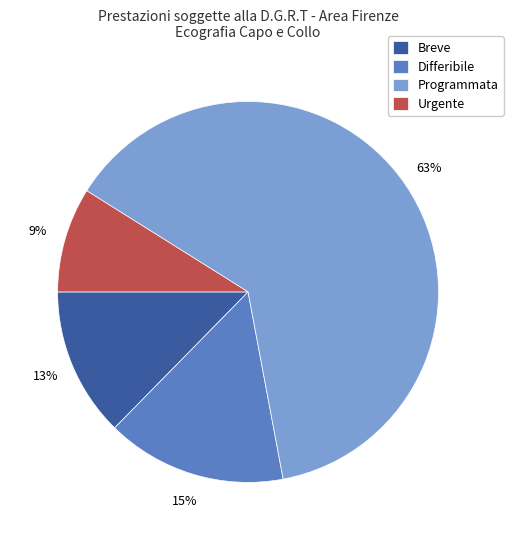

To the nearest percent, what is the average slice percentage?

25%